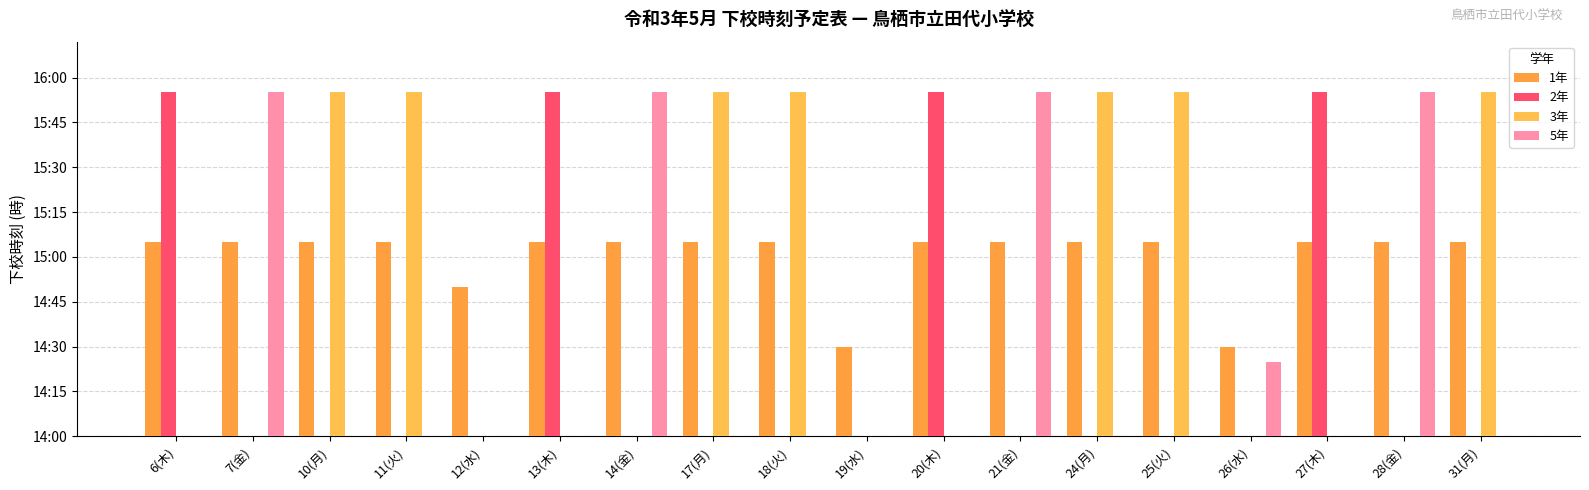

How many groups of bars are there?

18